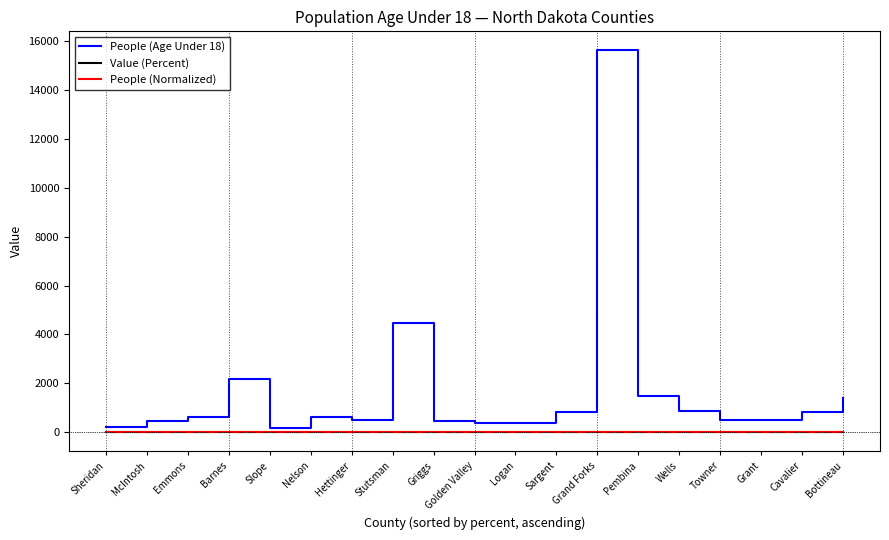

At how many categories does at least one series exceed 7247?

1